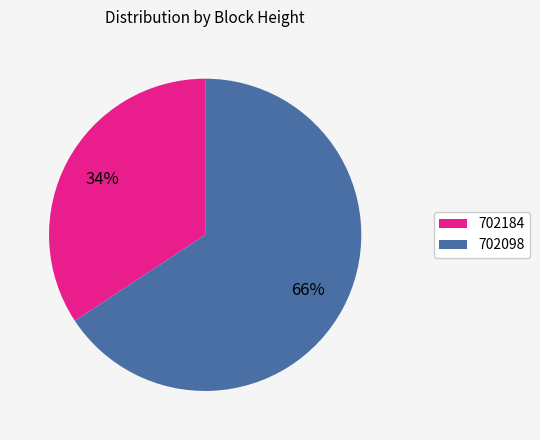

Combined, do 702098 and 702184 account for over 50%?

Yes